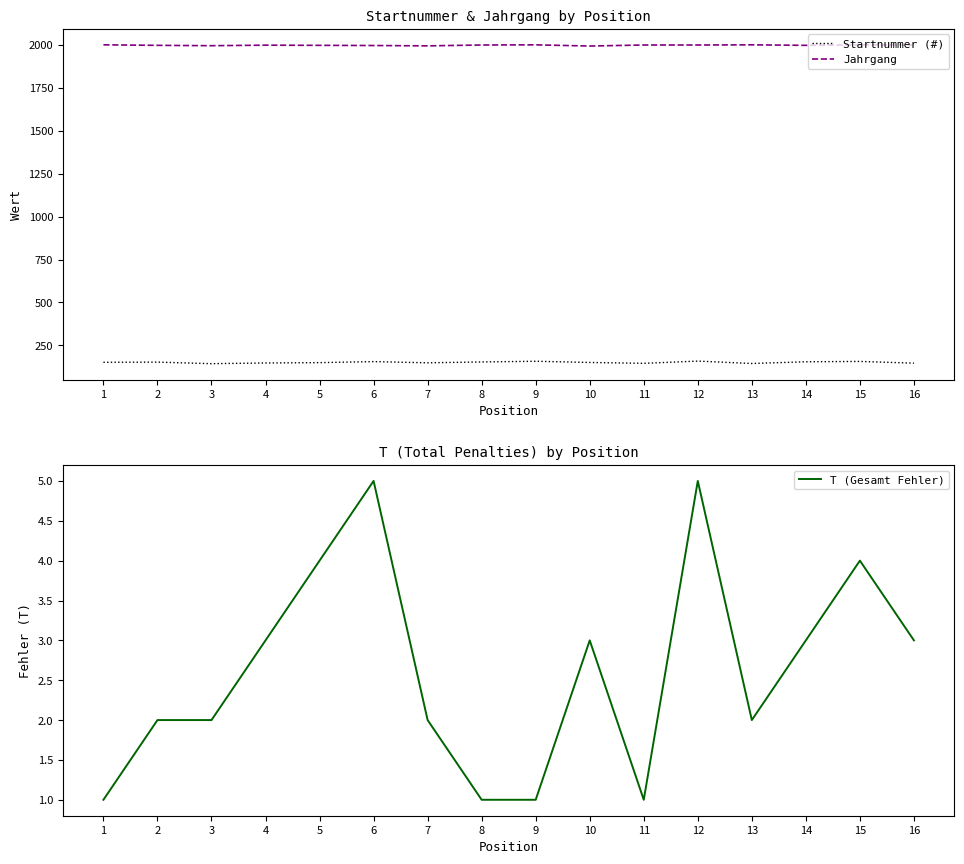

At which category does Jahrgang reach its first local valley?

3